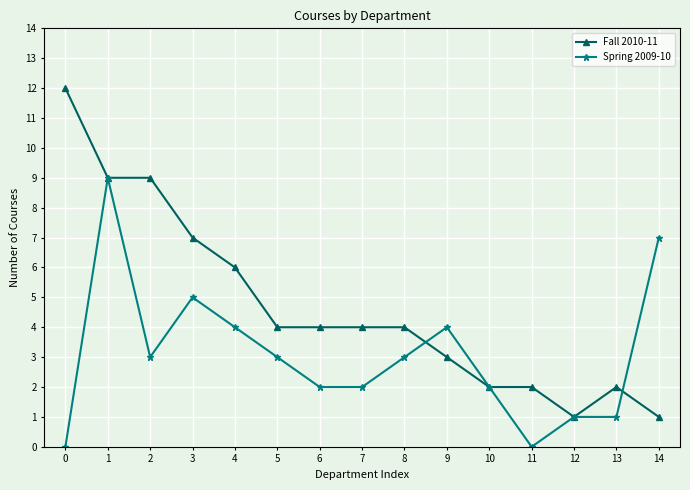

Is the value of Spring 2009-10 at 3 greater than the value of Fall 2010-11 at 10?

Yes